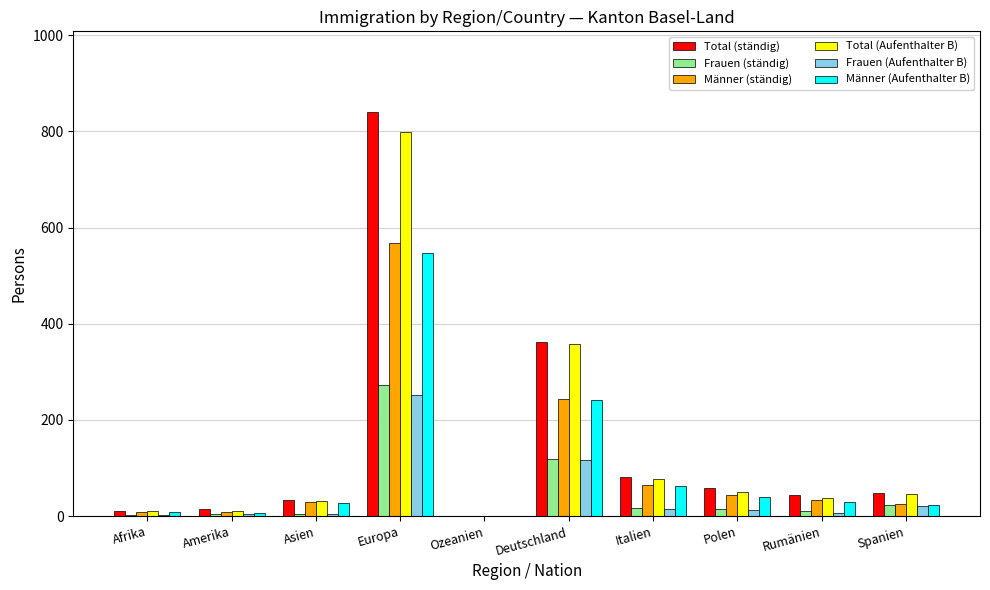

What is the maximum value for Frauen (ständig)?

272